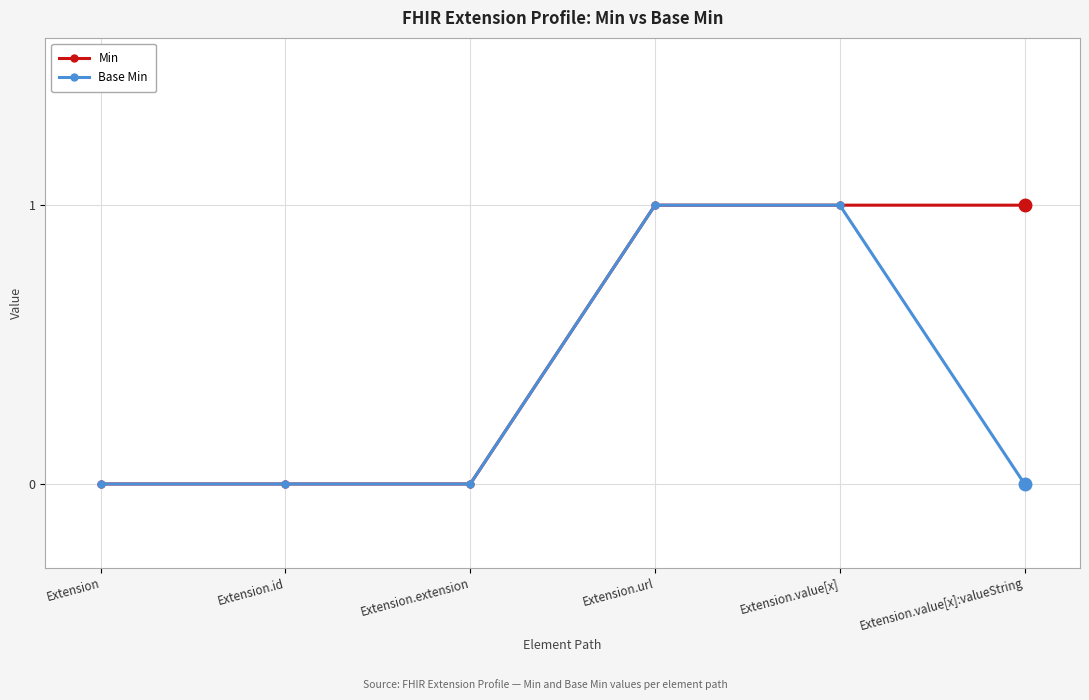

Read the Min value at Extension.value[x]:valueString.

1